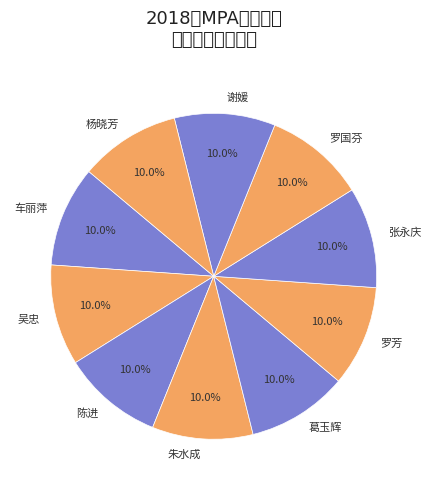

To the nearest percent, what is the difference between the largest and smallest slice percentages?

0%